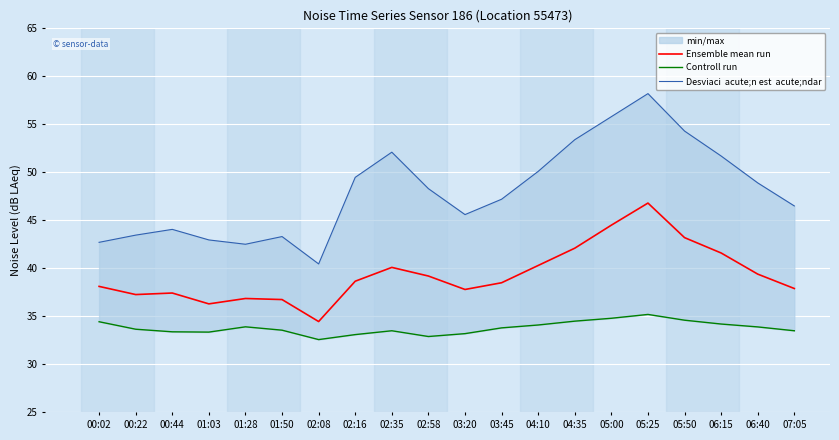

Reading left to right, what are all the values shown in this chart?

Ensemble mean run: 00:02=38.1	00:22=37.3	00:44=37.4	01:03=36.3	01:28=36.9	01:50=36.8	02:08=34.5	02:16=38.7	02:35=40.1	02:58=39.2	03:20=37.8	03:45=38.5	04:10=40.3	04:35=42.1	05:00=44.5	05:25=46.8	05:50=43.2	06:15=41.6	06:40=39.4	07:05=37.9
Controll run: 00:02=34.4	00:22=33.7	00:44=33.4	01:03=33.4	01:28=33.9	01:50=33.6	02:08=32.6	02:16=33.1	02:35=33.5	02:58=32.9	03:20=33.2	03:45=33.8	04:10=34.1	04:35=34.5	05:00=34.8	05:25=35.2	05:50=34.6	06:15=34.2	06:40=33.9	07:05=33.5
Desviaci  acute;n est  acute;ndar: 00:02=42.7	00:22=43.5	00:44=44.1	01:03=43.0	01:28=42.5	01:50=43.3	02:08=40.5	02:16=49.5	02:35=52.1	02:58=48.3	03:20=45.6	03:45=47.2	04:10=50.1	04:35=53.4	05:00=55.8	05:25=58.2	05:50=54.3	06:15=51.7	06:40=48.9	07:05=46.5